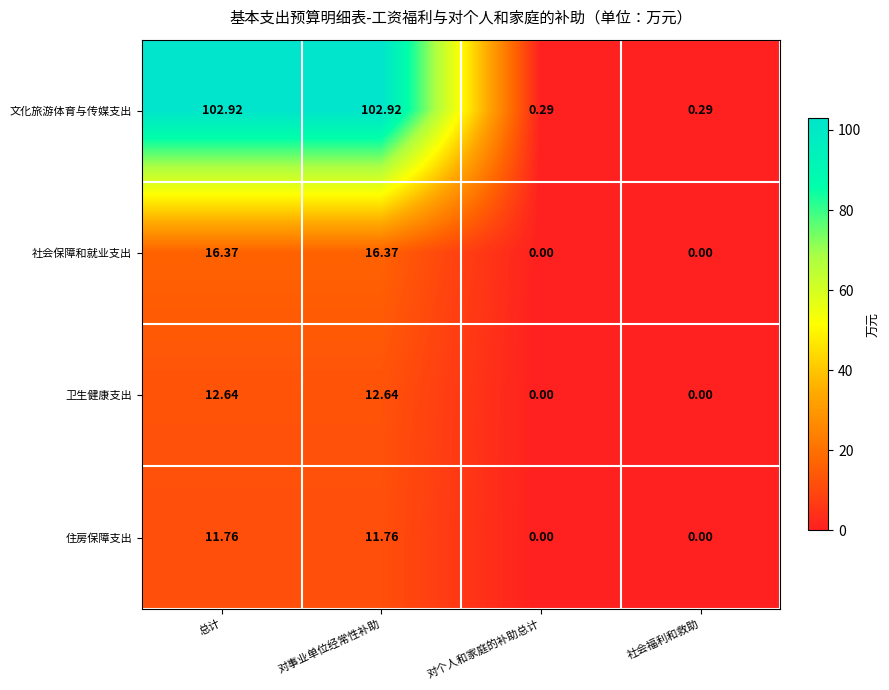

Is the value of 文化旅游体育与传媒支出 at 社会福利和救助 greater than the value of 住房保障支出 at 总计?

No